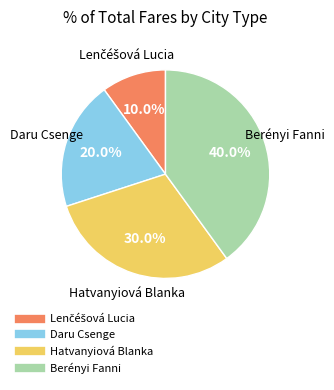

Do Berényi Fanni and Hatvanyiová Blanka together represent more than half of the pie?

Yes